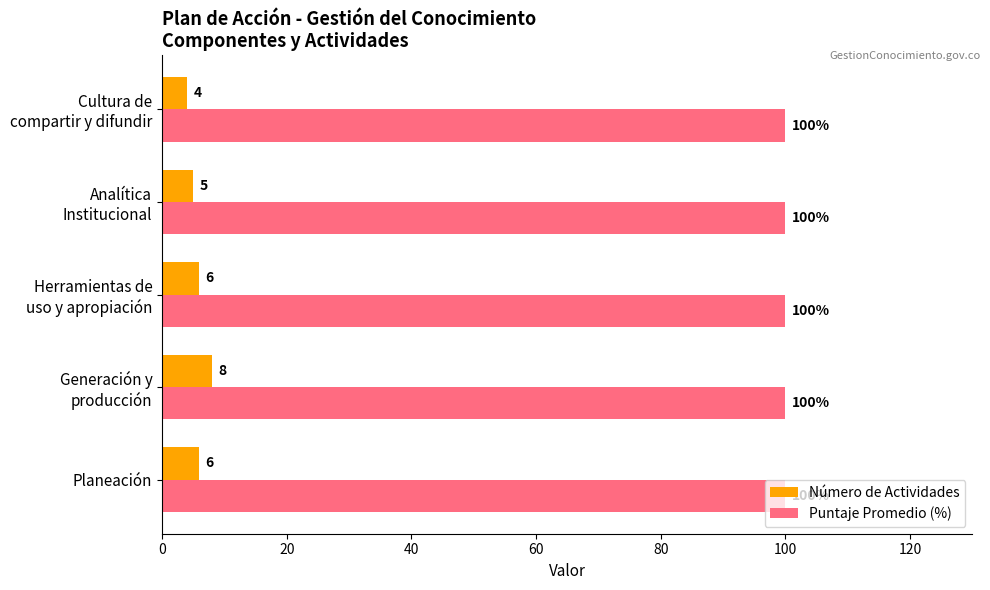

What is the average value of the Número de Actividades series?

6